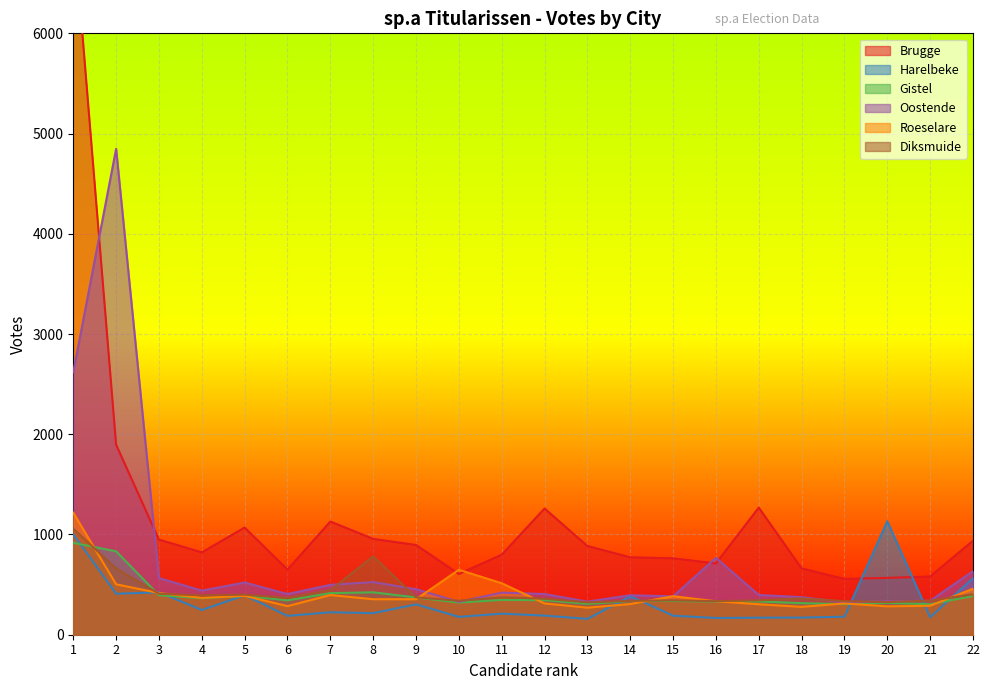

What is the minimum value shown in the chart?

158